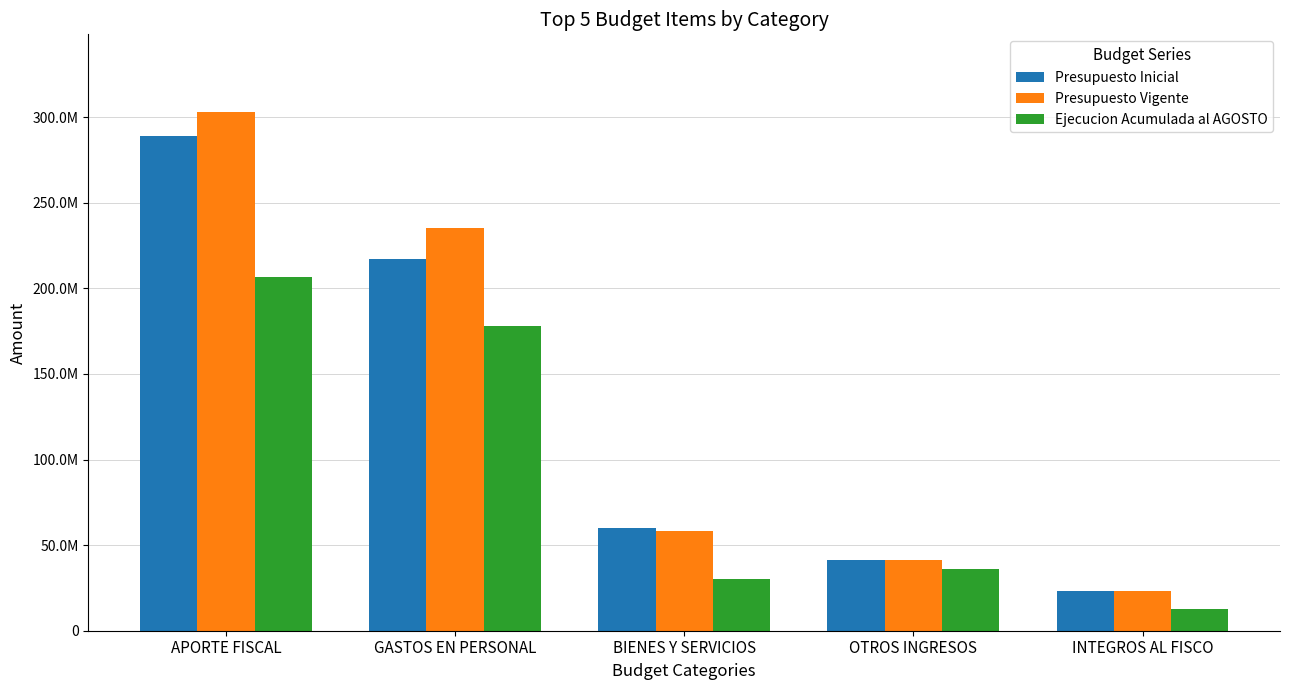

At APORTE FISCAL, list the series in order from smallest to largest.

Ejecucion Acumulada al AGOSTO, Presupuesto Inicial, Presupuesto Vigente